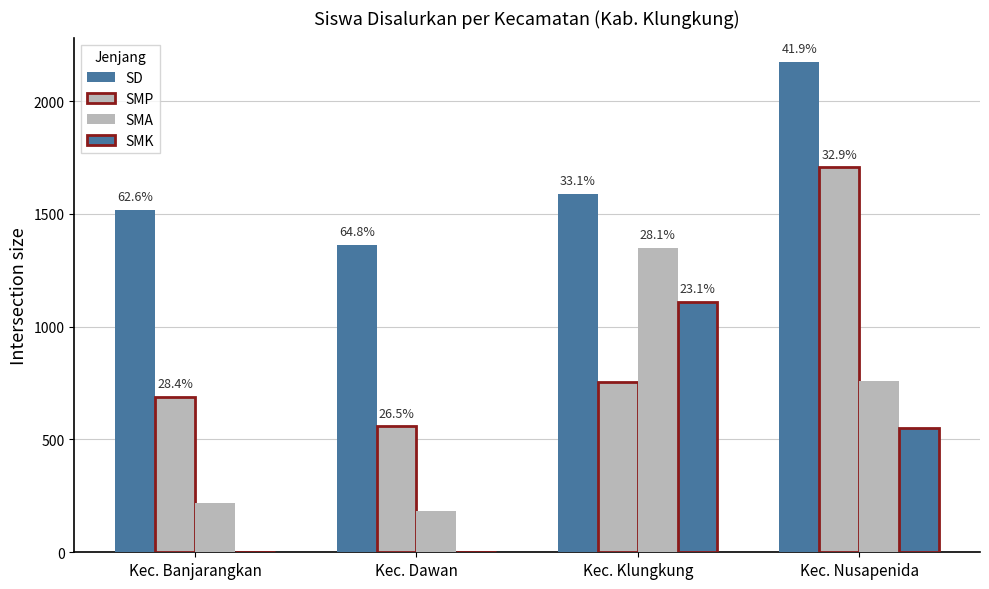

Between Kec. Klungkung and Kec. Nusapenida, which is larger?

Kec. Nusapenida